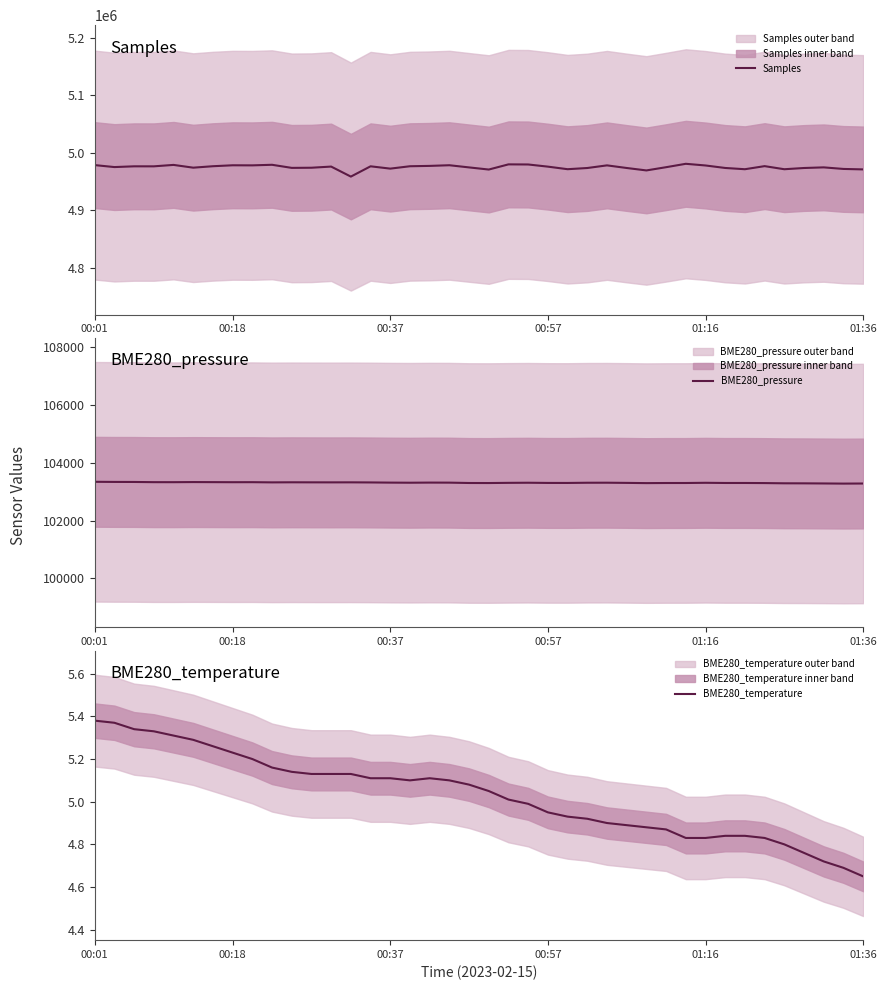

What is the difference between the second highest and second lowest values in the BME280_temperature series?

0.7